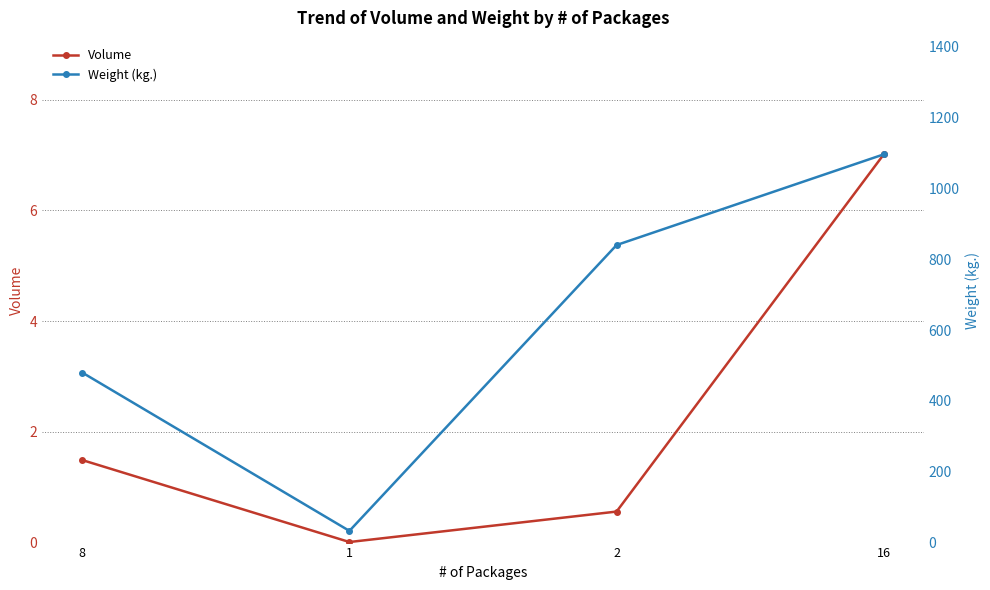

Reading left to right, extract all data points from this chart.

Volume: 1.5	0.0	0.6	7.0
Weight (kg.): 480.0	33.0	840.0	1096.0